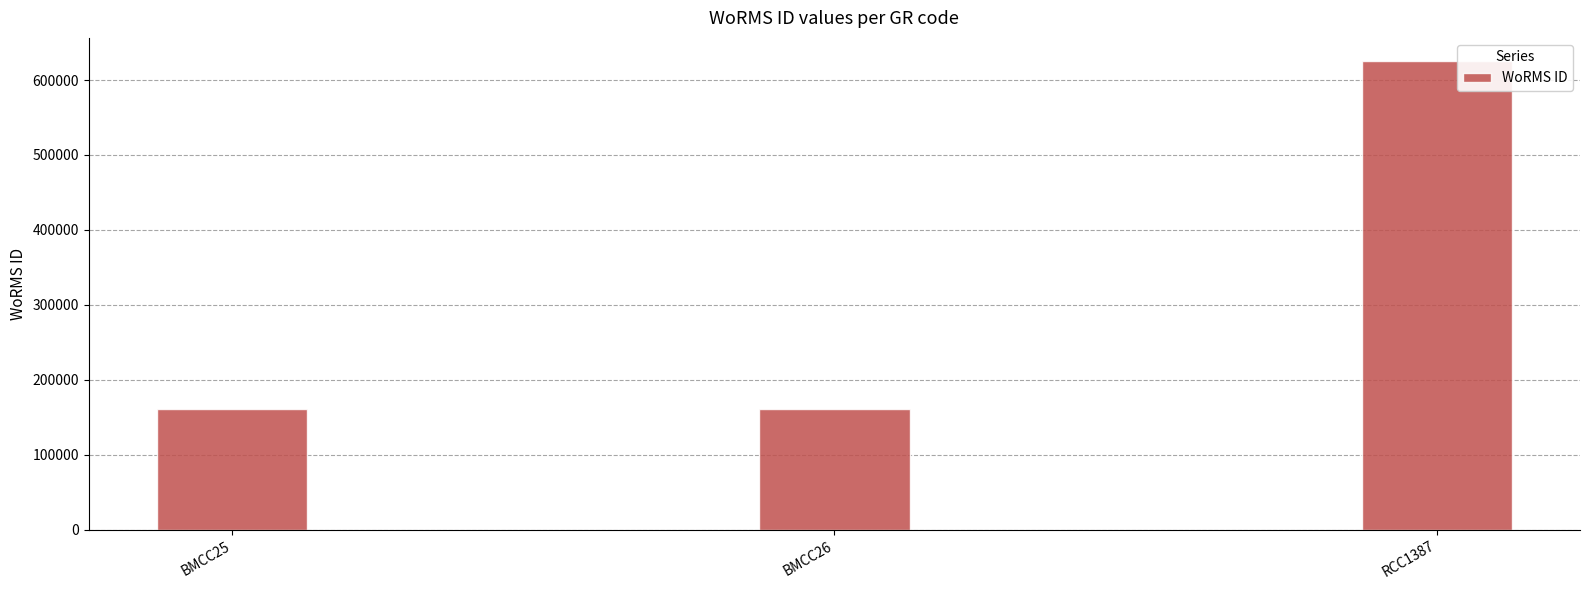

What is the sum of the values at BMCC25 and BMCC26?

321128